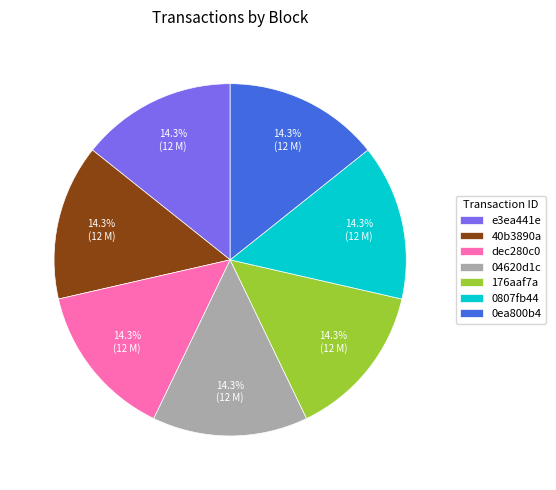

Is there any slice that represents more than half of the pie?

No